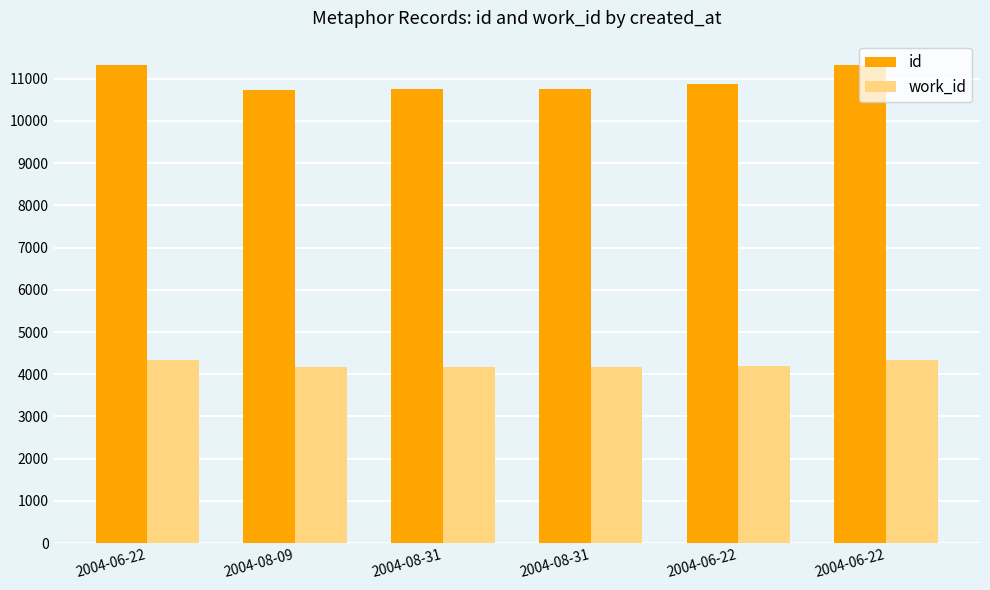

How many bars are there in each group?

2